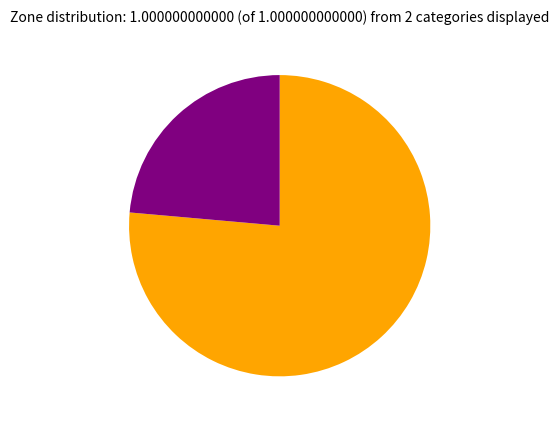

Is there a majority slice in this chart?

Yes